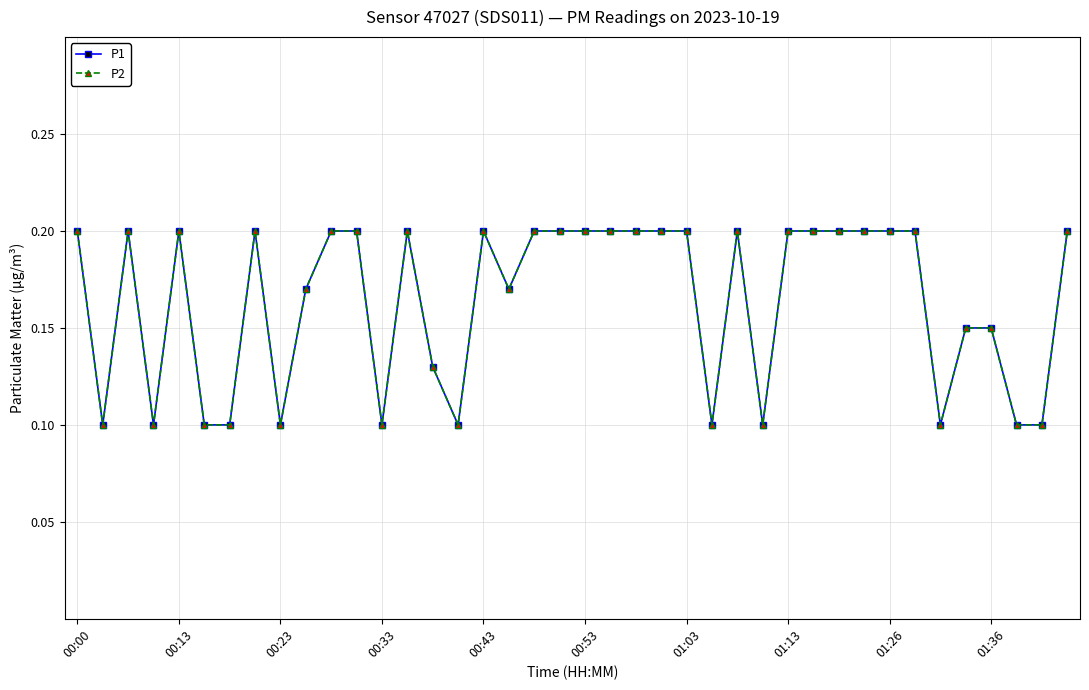

Does the chart have visible grid lines?

Yes